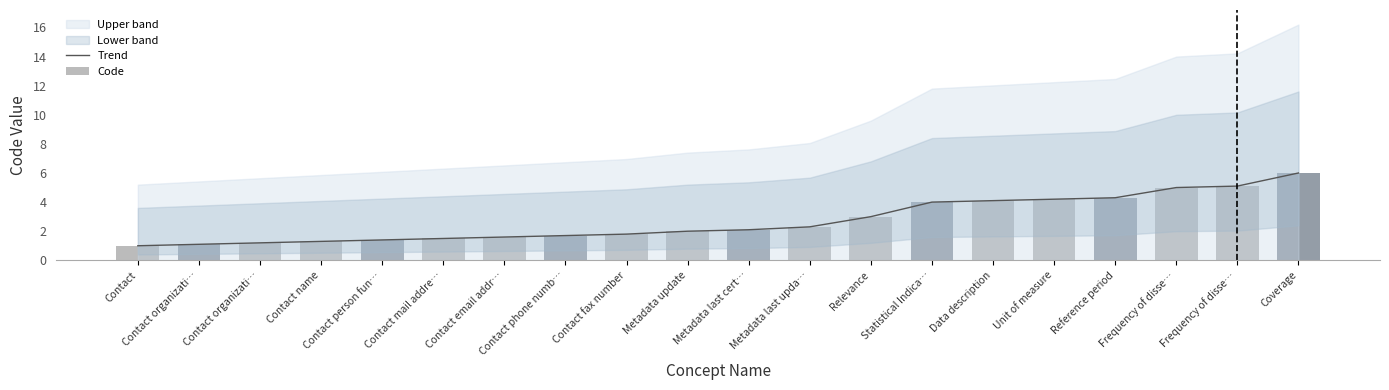

Is it true that Code equals 6.7 at Data description?

False